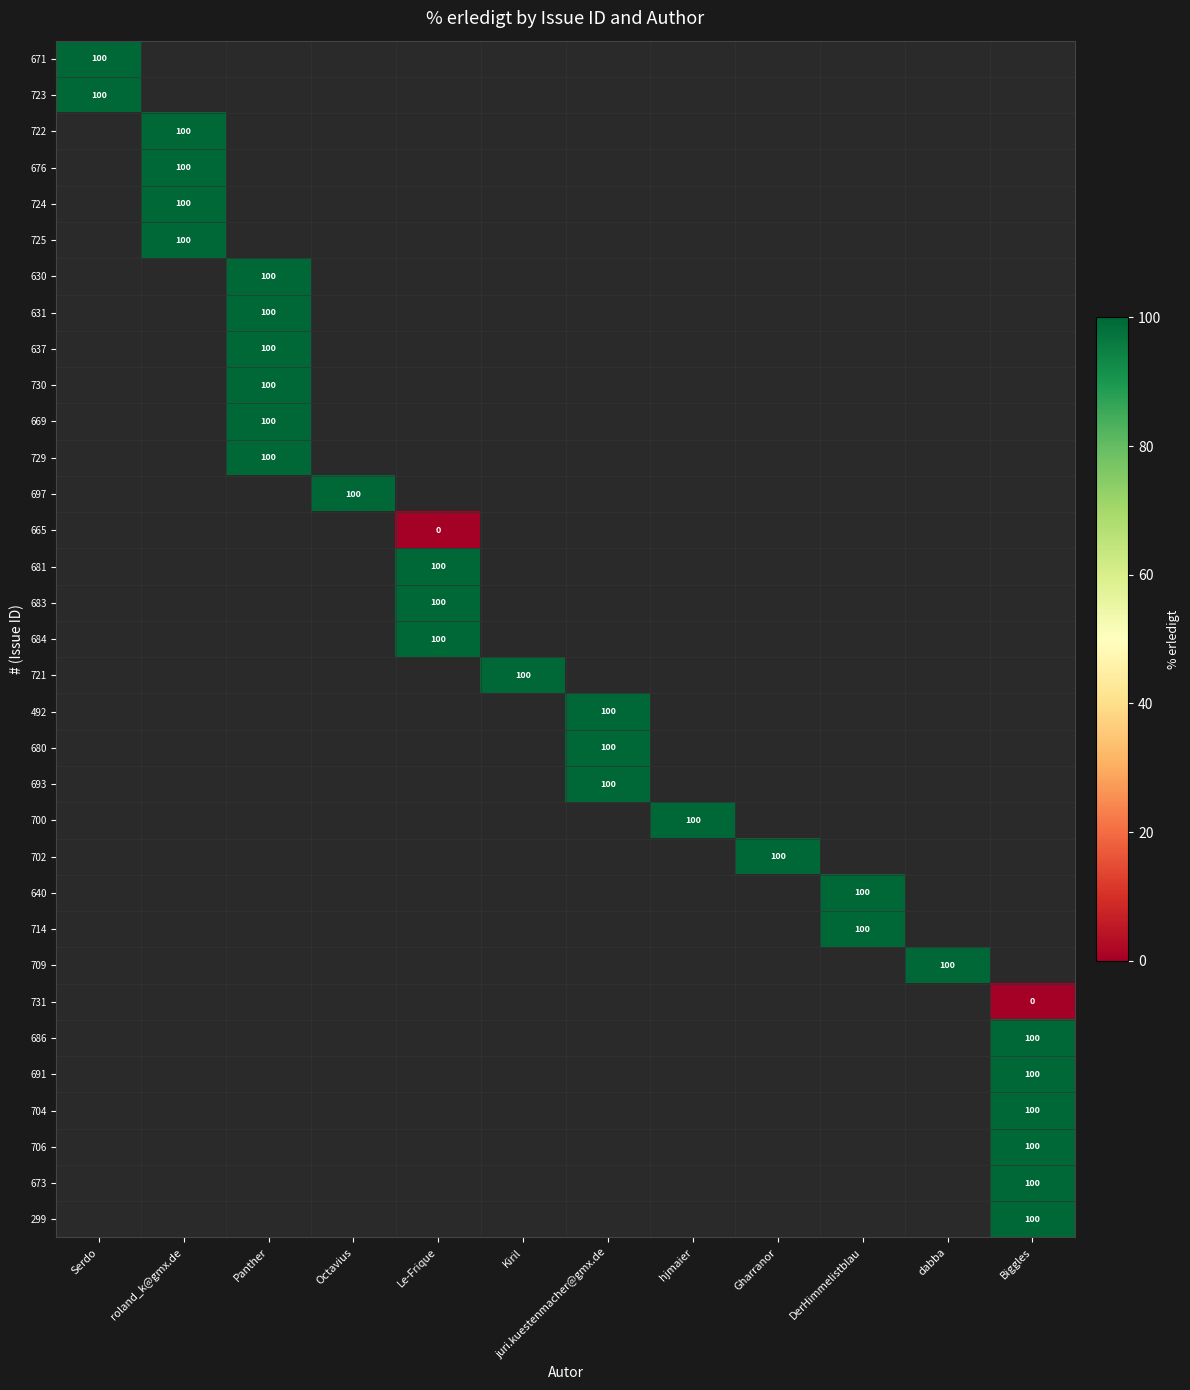

How many series are shown in this chart?

33